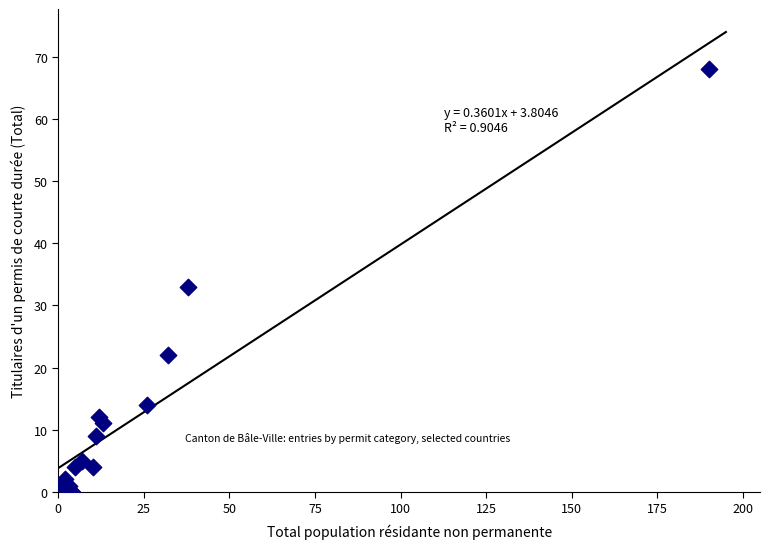

What Y value in the scatter plot is closest to 34?

33